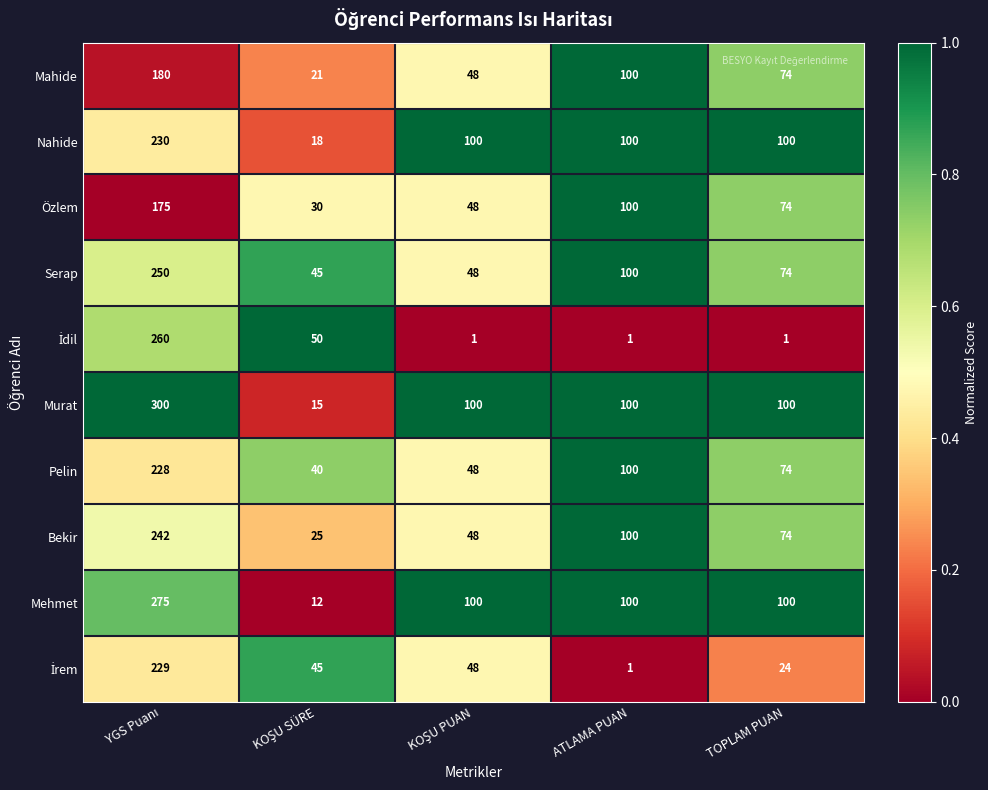

Which series has the largest total across all categories?

Murat